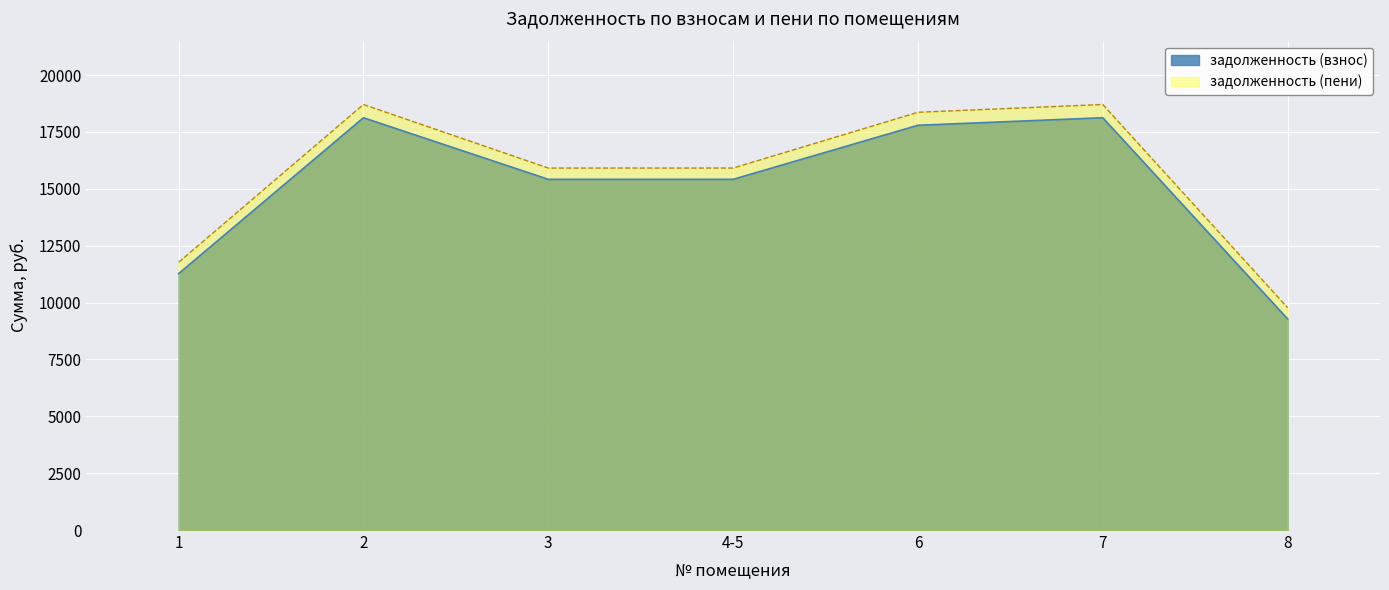

True or false: задолженность (пени) has a value of 12028.4 at 6.

False